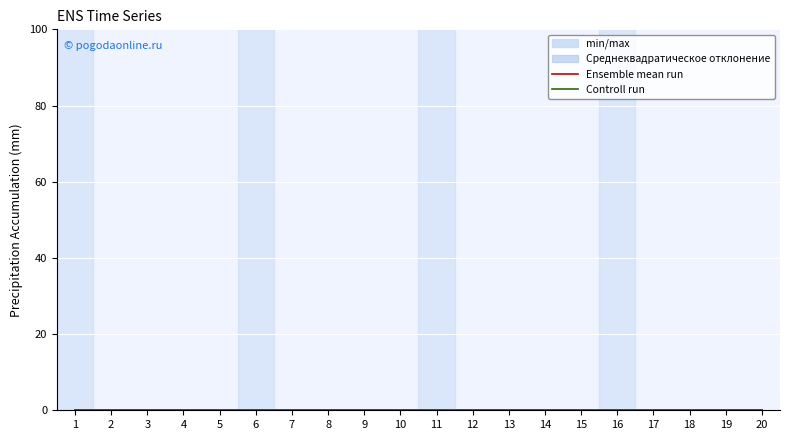

Which label corresponds to the largest value in the chart?

1